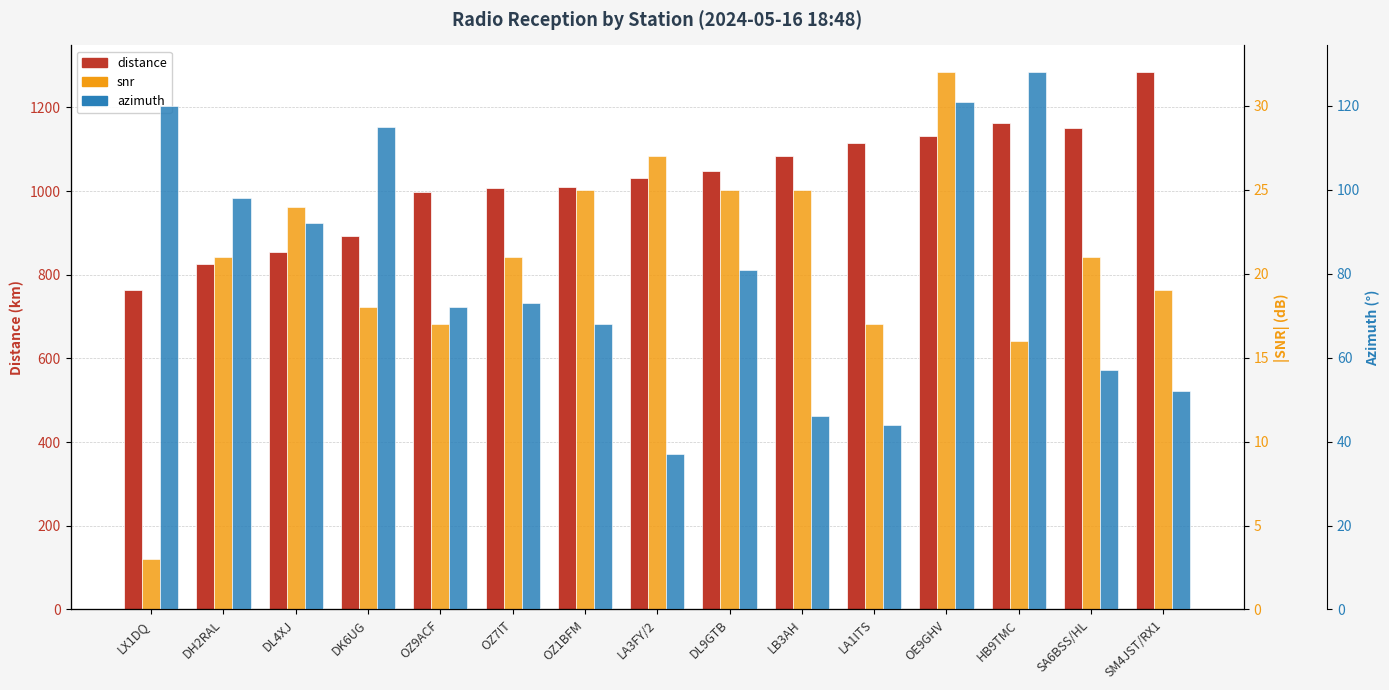

How many bars are there in total?

45